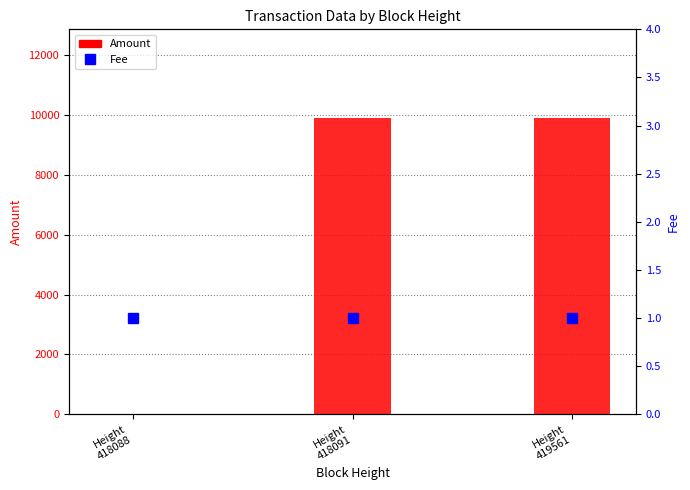

Reading left to right, extract all data points from this chart.

Amount: Height
418088=0	Height
418091=9878	Height
419561=9879
Fee: Height
418088=1	Height
418091=1	Height
419561=1